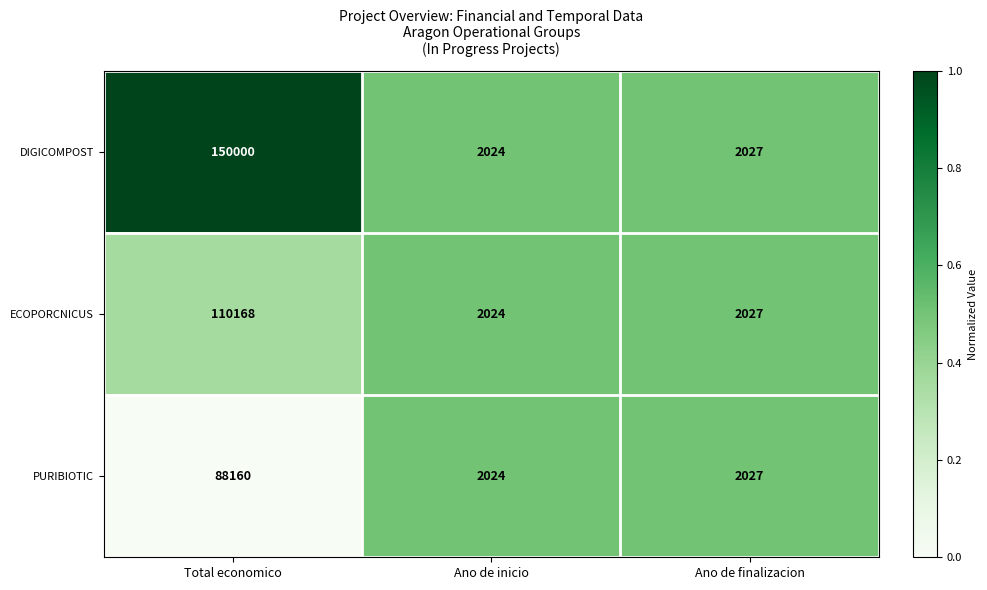

Which label corresponds to the smallest value in the chart?

Ano de inicio